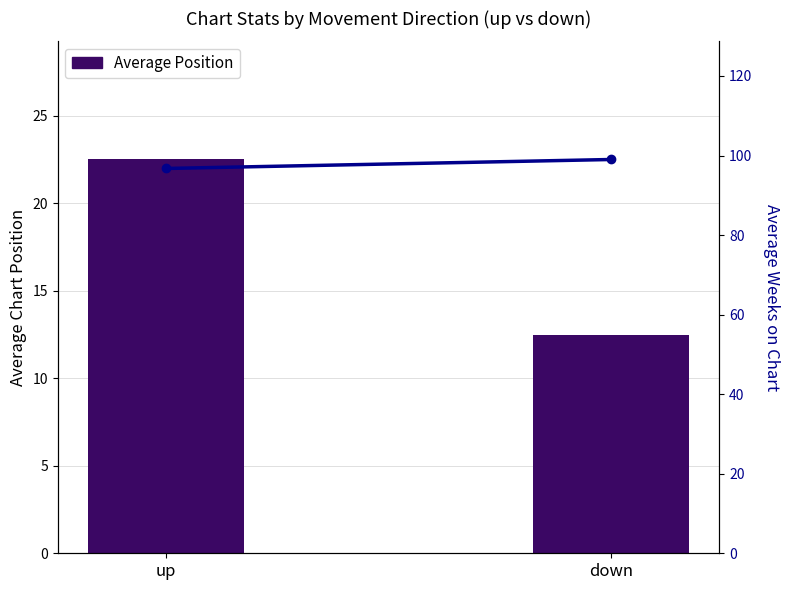

List the series in order of their overall mean, highest first.

Average Weeks on Chart, Average Position